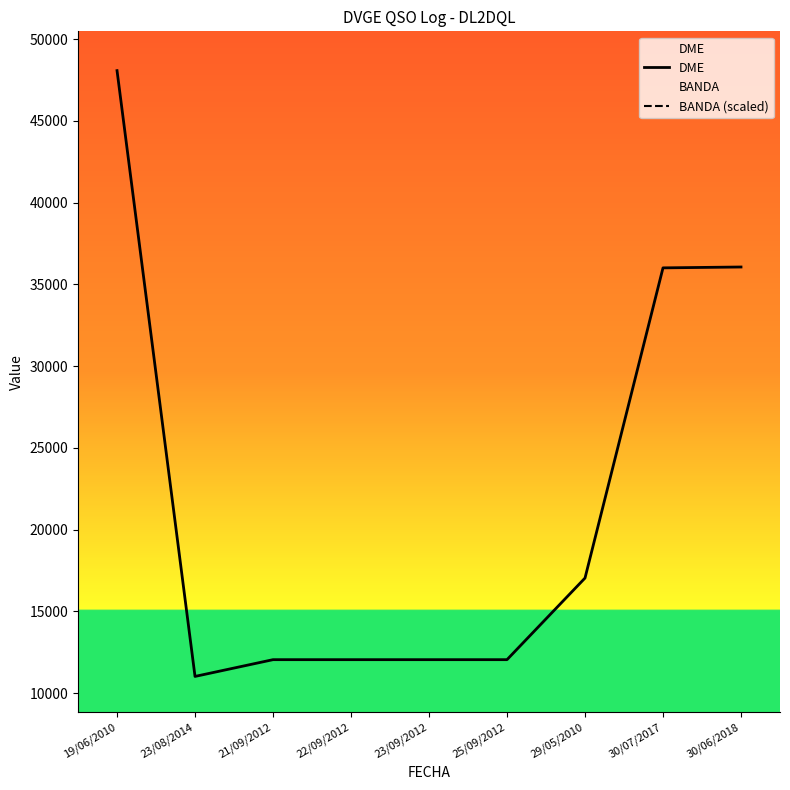

Reading left to right, extract all data points from this chart.

DME: 48068.0	11015.0	12040.0	12040.0	12040.0	12040.0	17032.0	36004.0	36057.0
BANDA (scaled): 3605.1	3605.1	3605.1	3605.1	2703.8	3064.3	3605.1	7210.2	3605.1